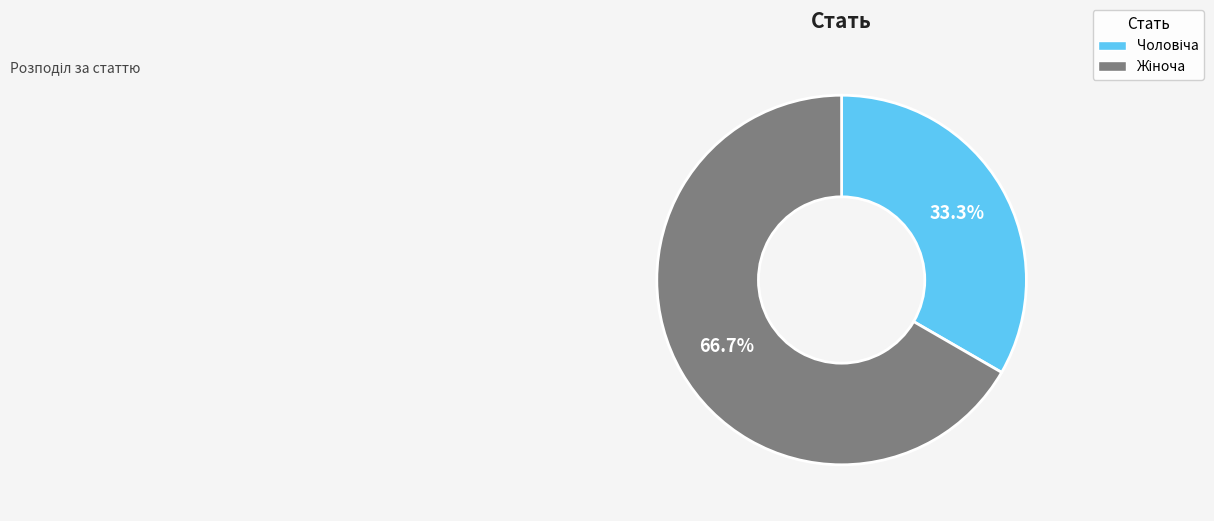

Does any single category account for the majority?

Yes